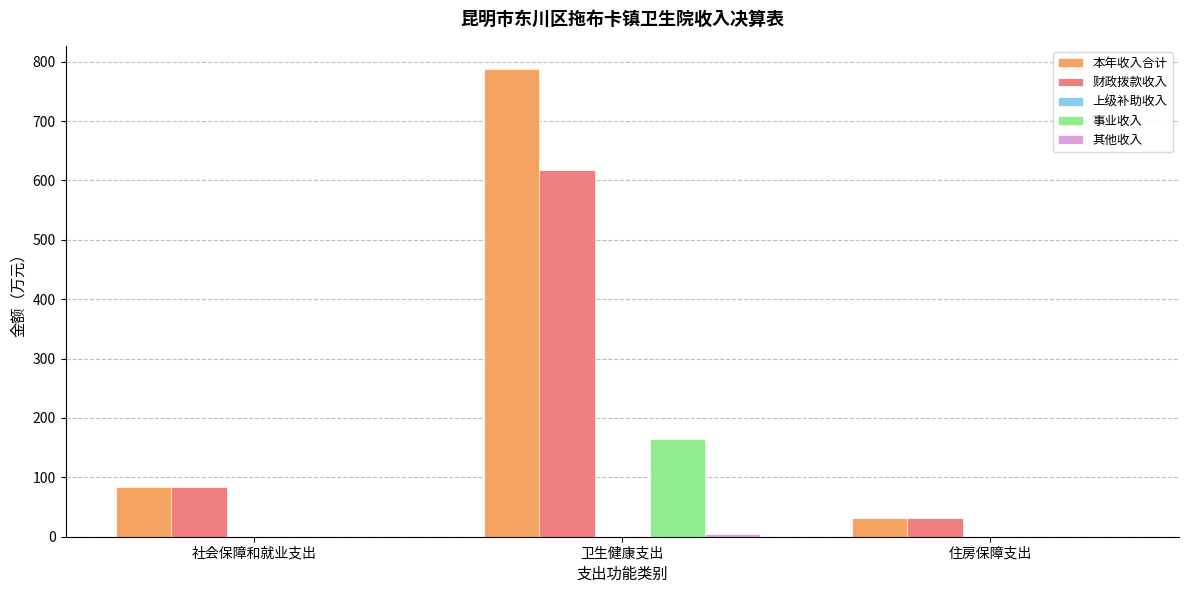

True or false: 财政拨款收入 has a value of 31.2 at 住房保障支出.

True